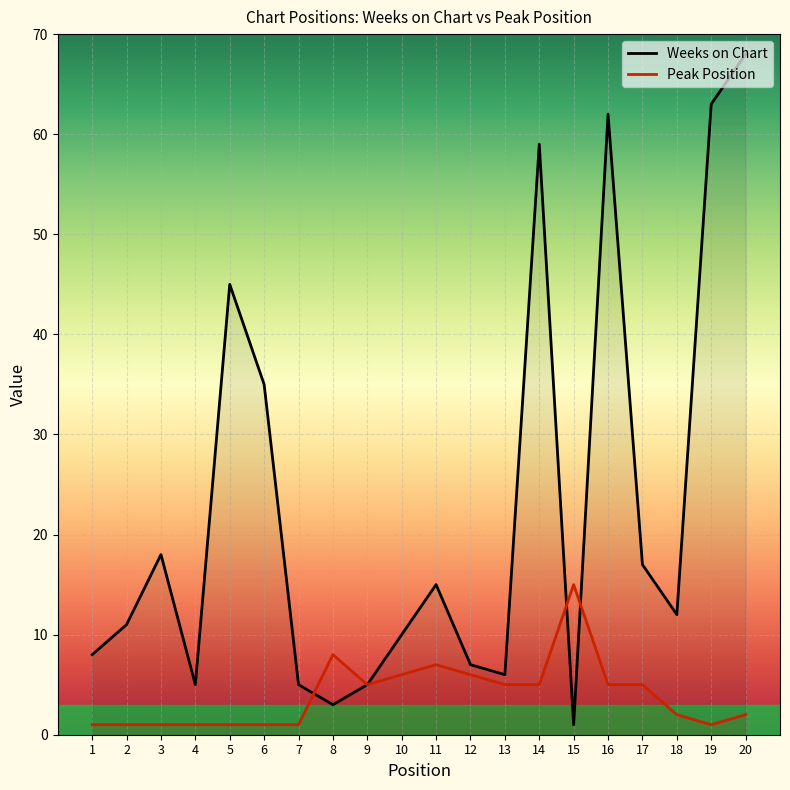

Reading left to right, transcribe all the data shown in this chart.

Weeks on Chart: 8	11	18	5	45	35	5	3	5	10	15	7	6	59	1	62	17	12	63	68
Peak Position: 1	1	1	1	1	1	1	8	5	6	7	6	5	5	15	5	5	2	1	2